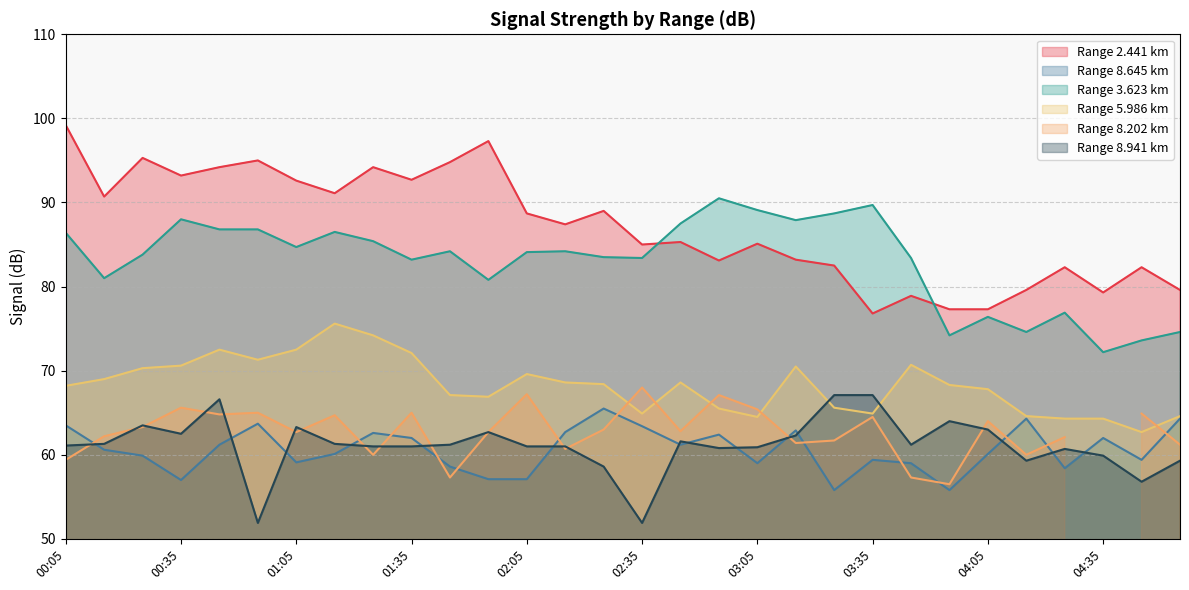

At which category does the chart reach its peak across all series?

00:05